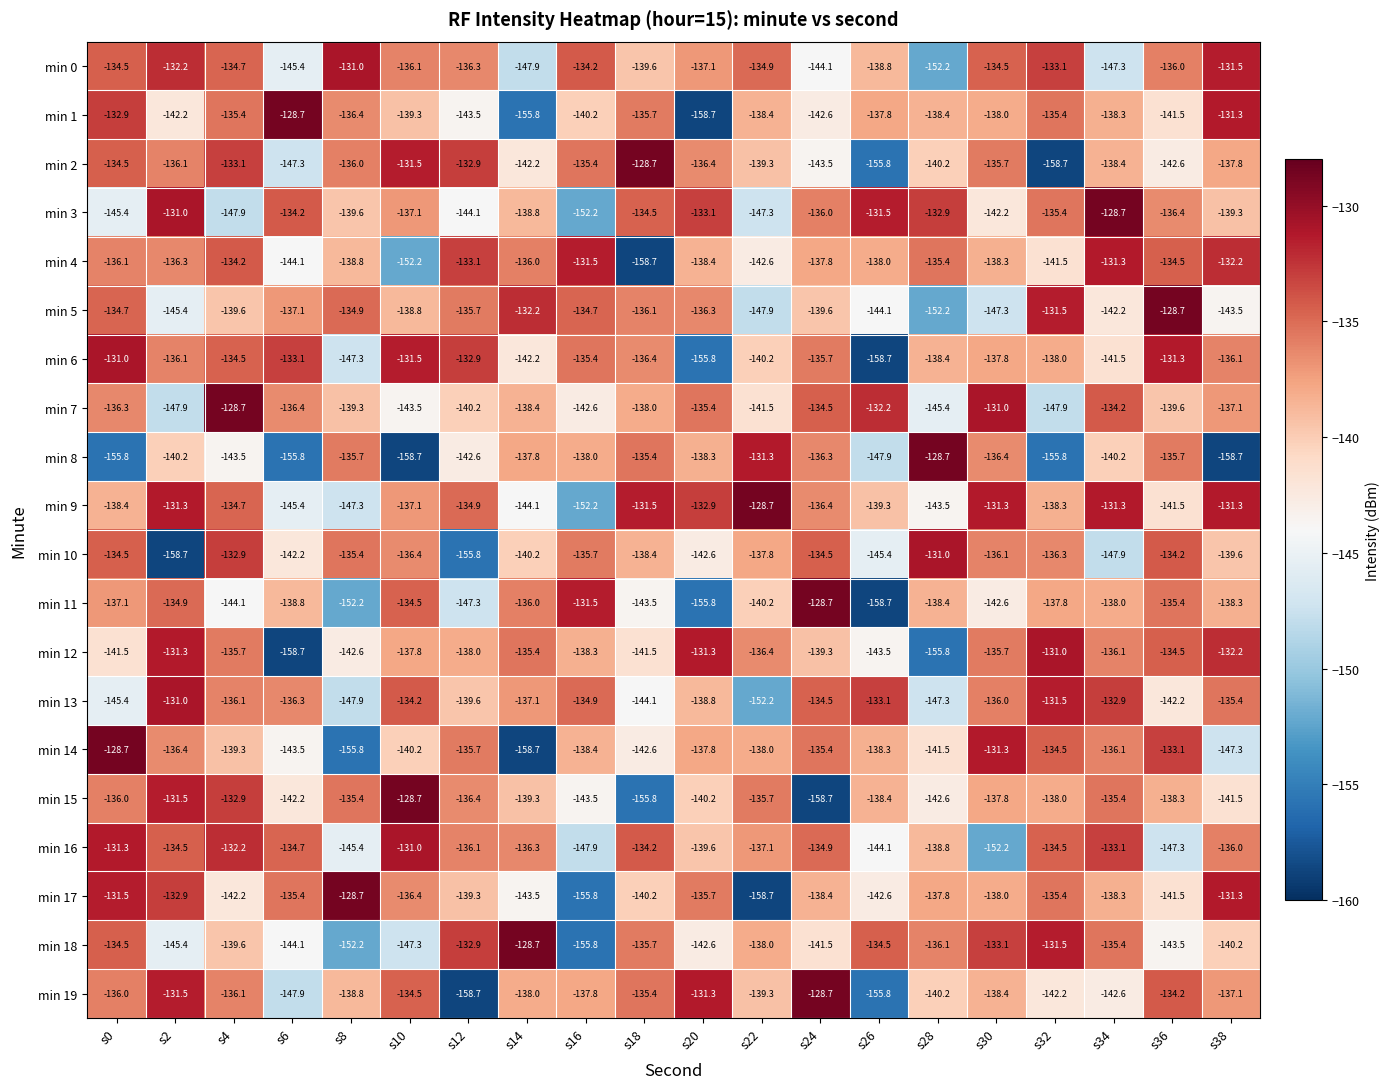

What is the sum of the min 3 values at s38 and s20?

-272.4